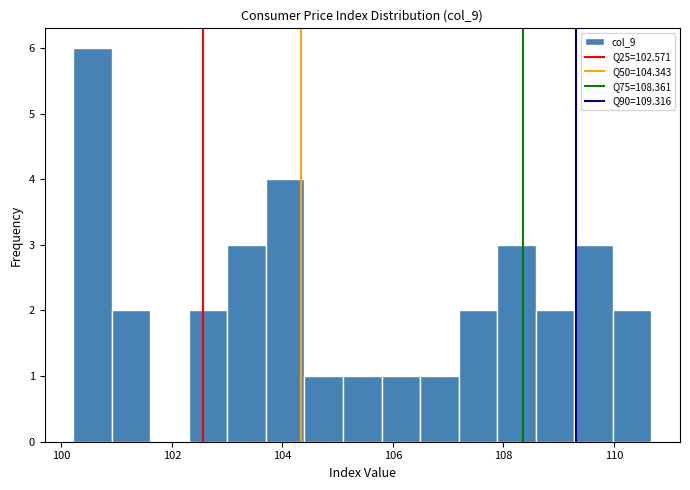

Read against the x-axis, roughly where is the centre of the tallest bar?

100.6